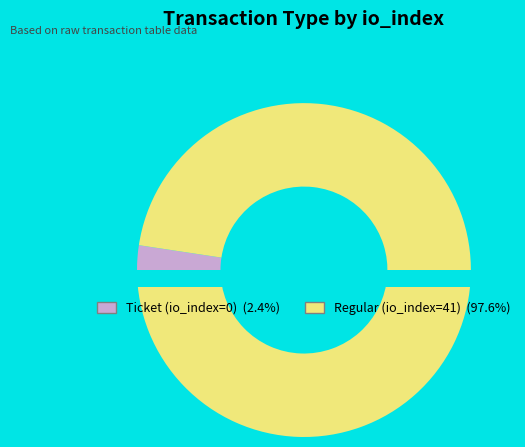

Which slice is the smallest?

Ticket (io_index=0)